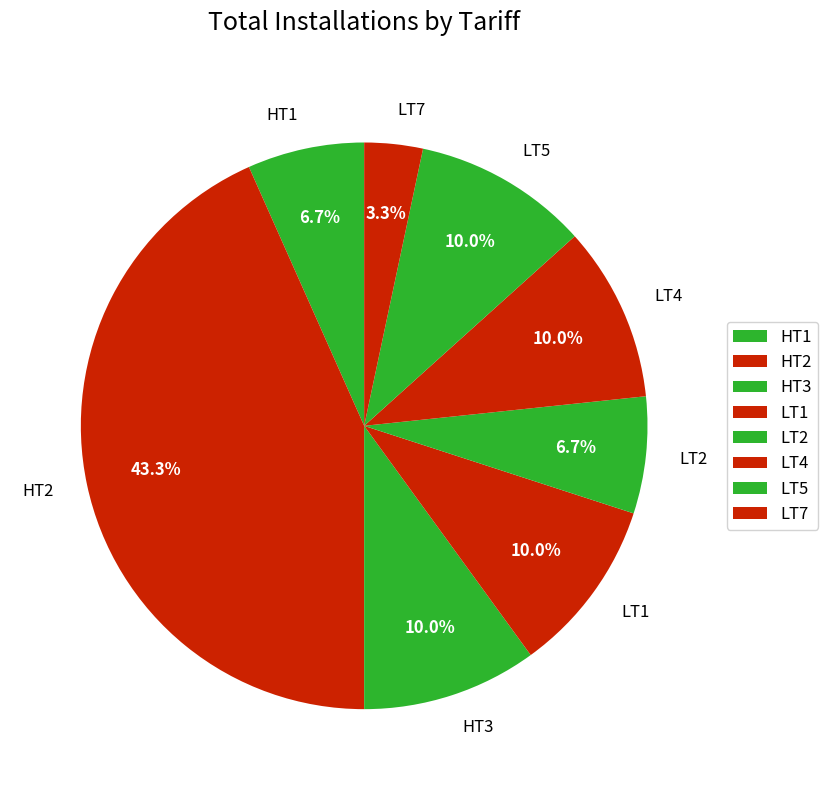

Does any single category account for the majority?

No